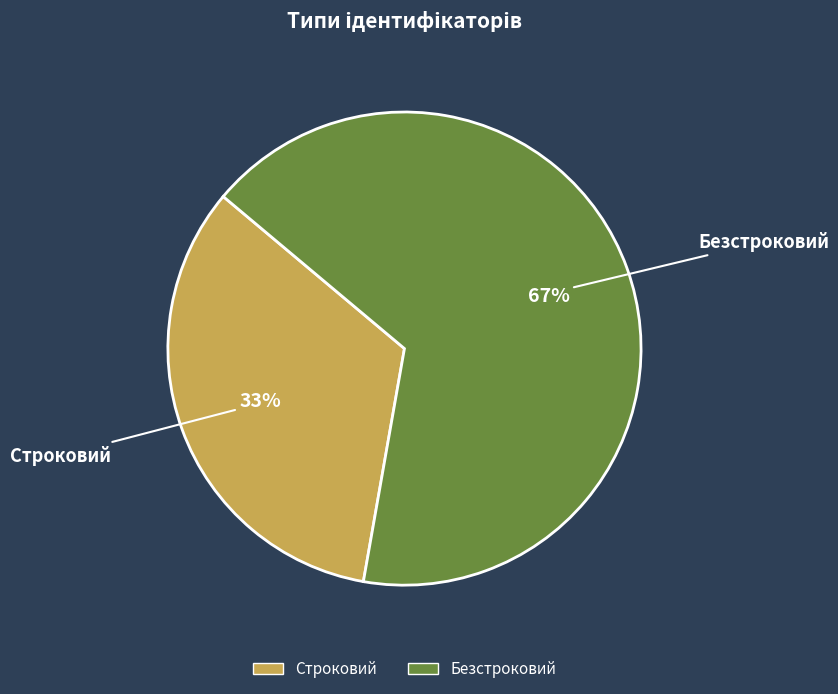

Rank the categories by value from highest to lowest.

Безстроковий, Строковий